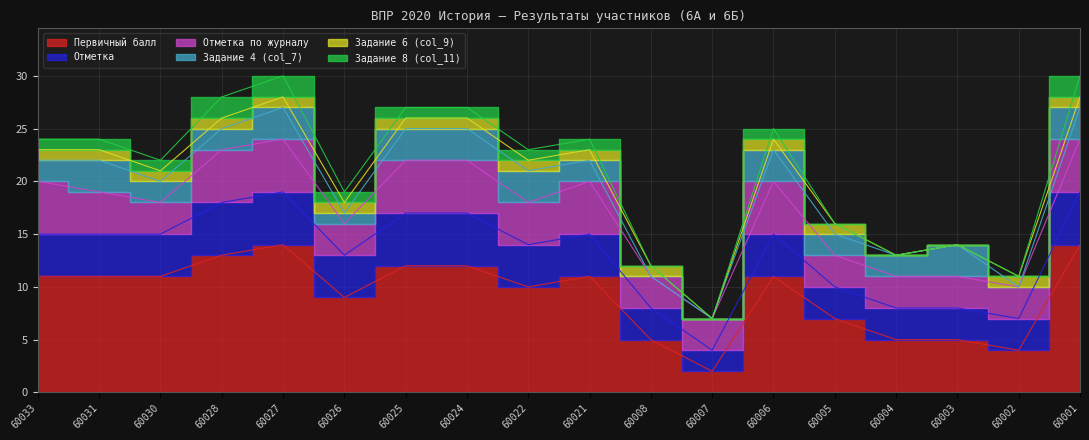

True or false: Задание 8 (col_11) has more than 1 points higher than both neighbors.

False